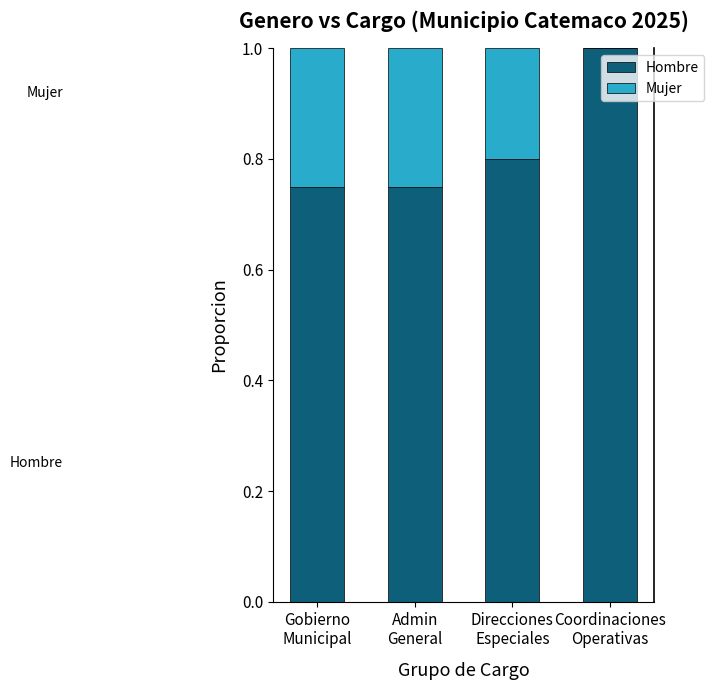

What is the maximum value for Hombre?

1.0